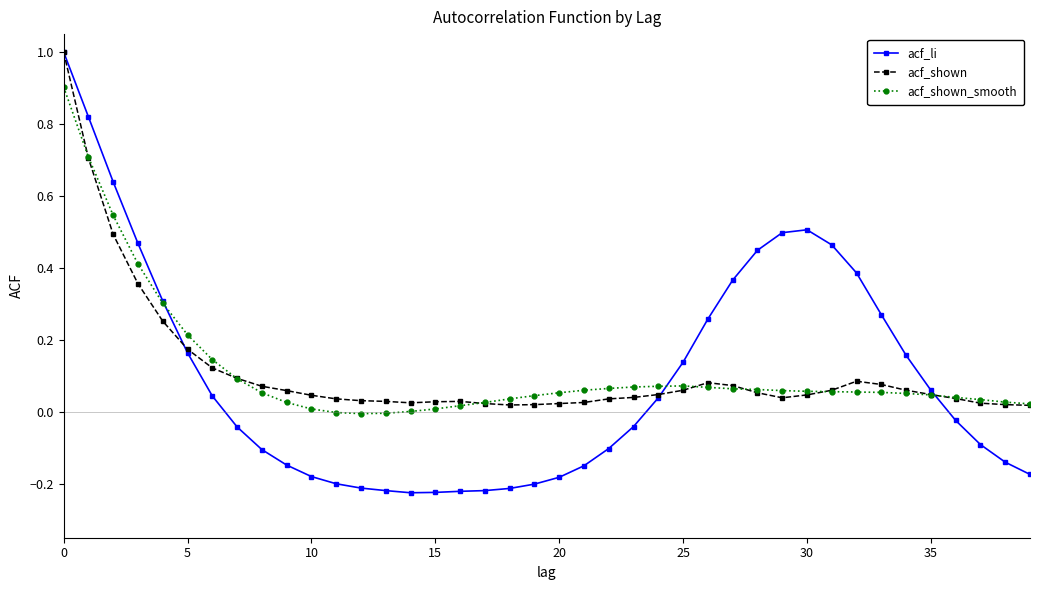

What is the maximum value for acf_shown?

1.0